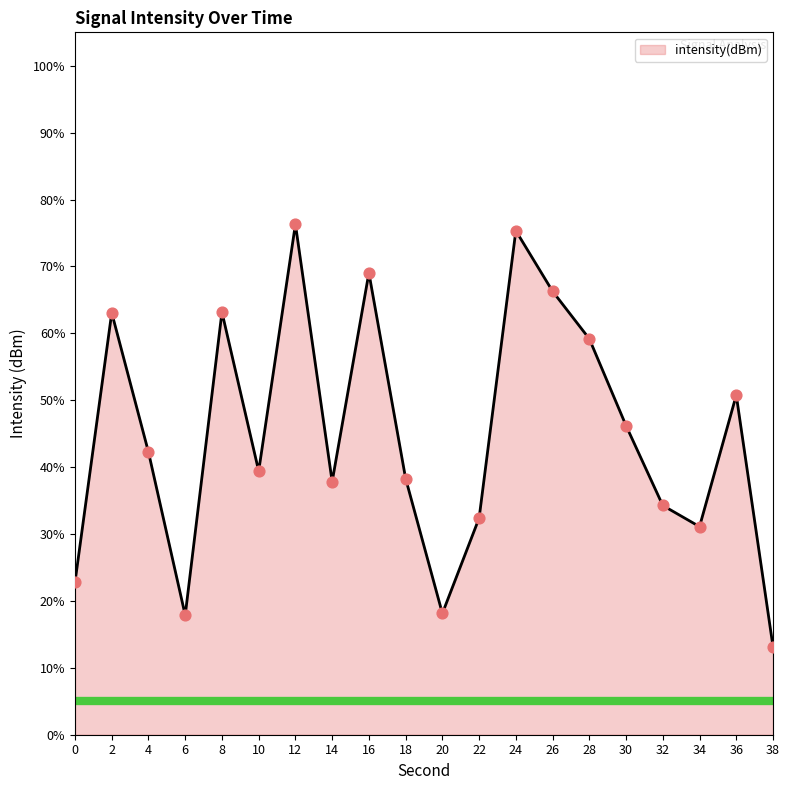

Approximately how many times larger is the value at 16 compared to 14?

1.8